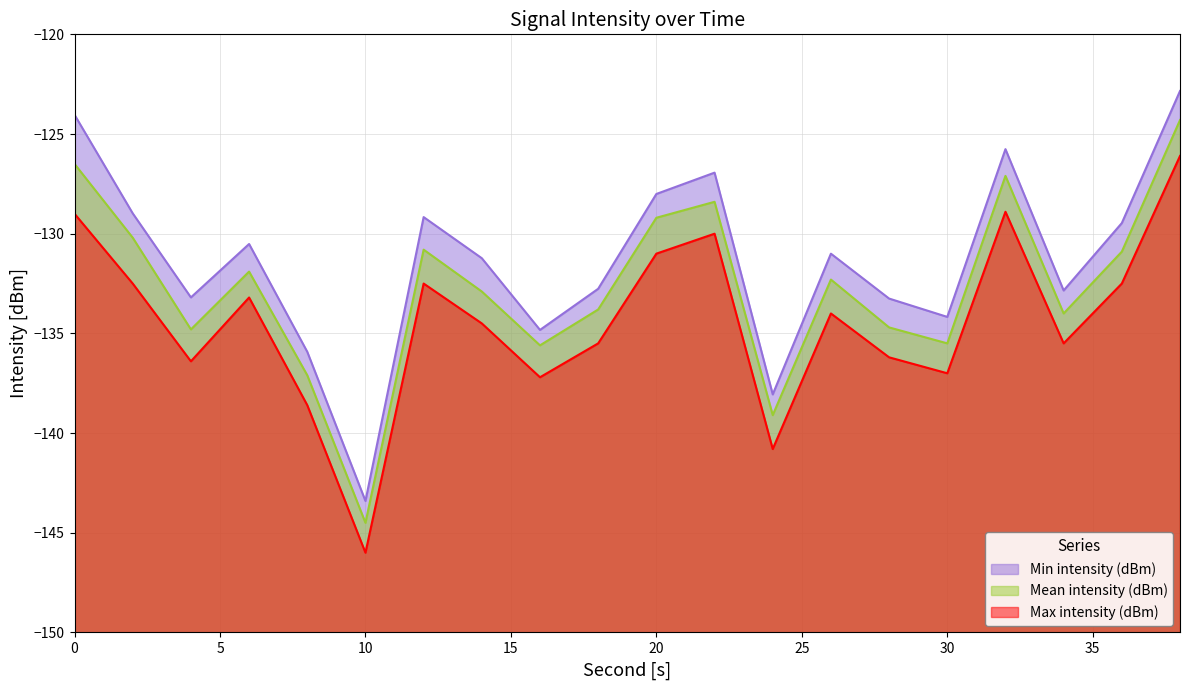

Which has a higher value, 6 or 4?

6